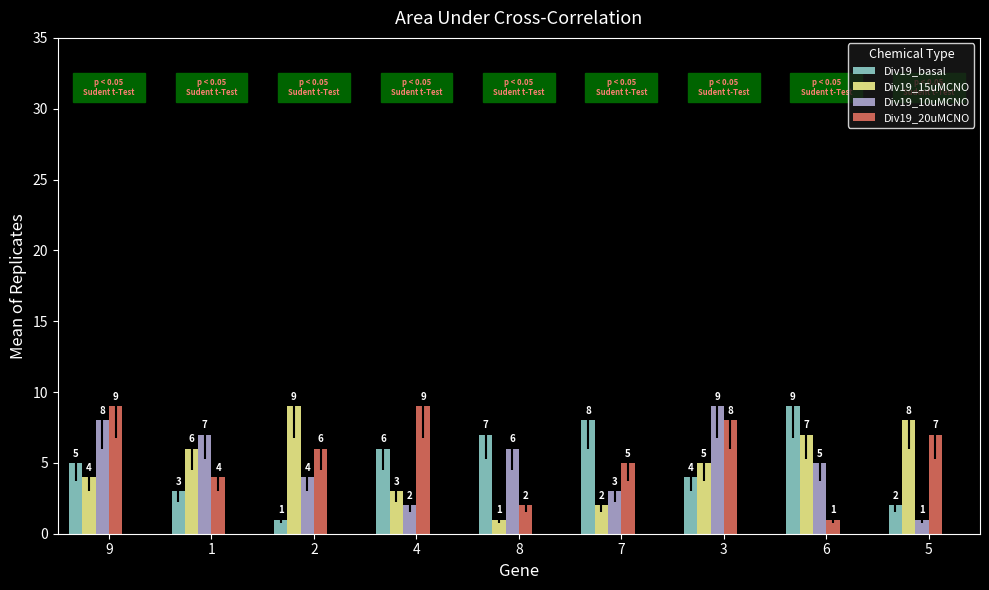

What position from the right is 8?

5